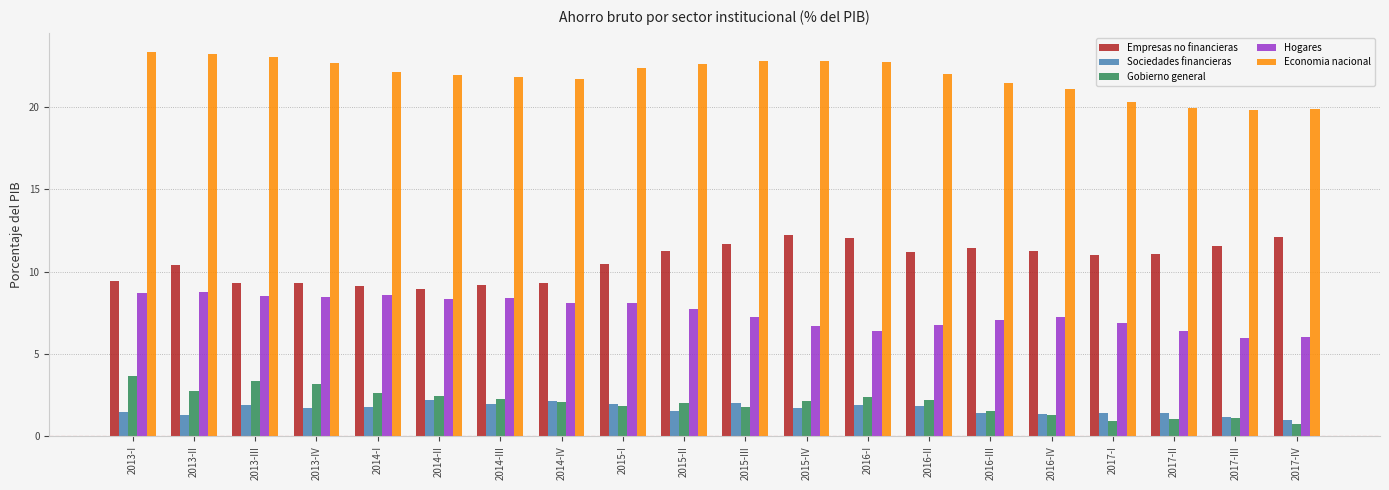

Rank the series by their maximum value, from lowest to highest.

Sociedades financieras, Gobierno general, Hogares, Empresas no financieras, Economia nacional